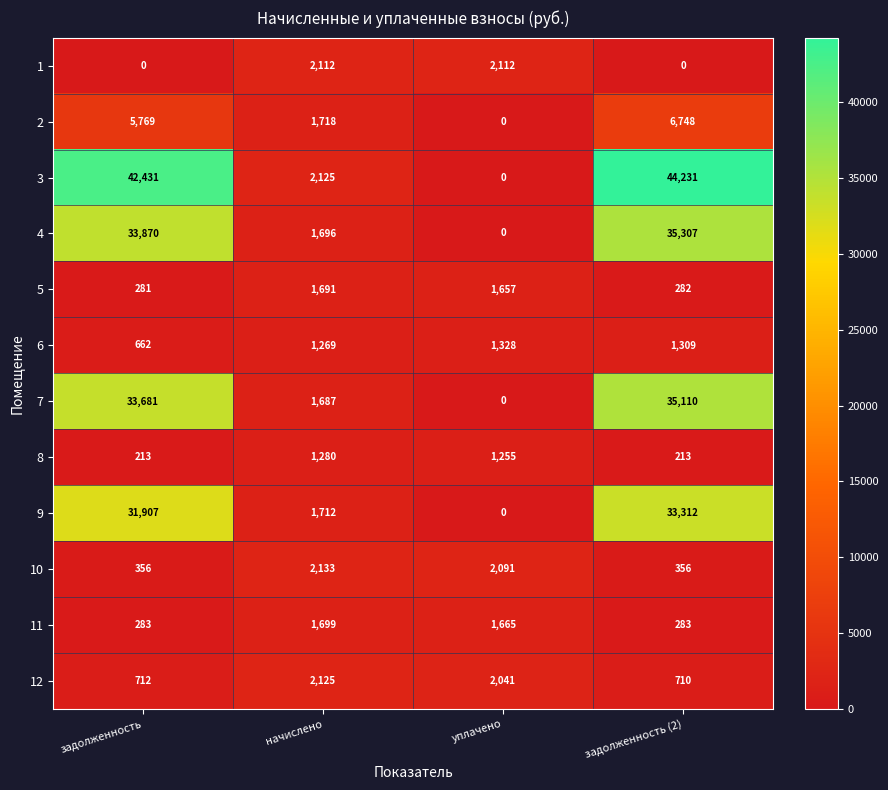

Which series has the largest total across all categories?

3